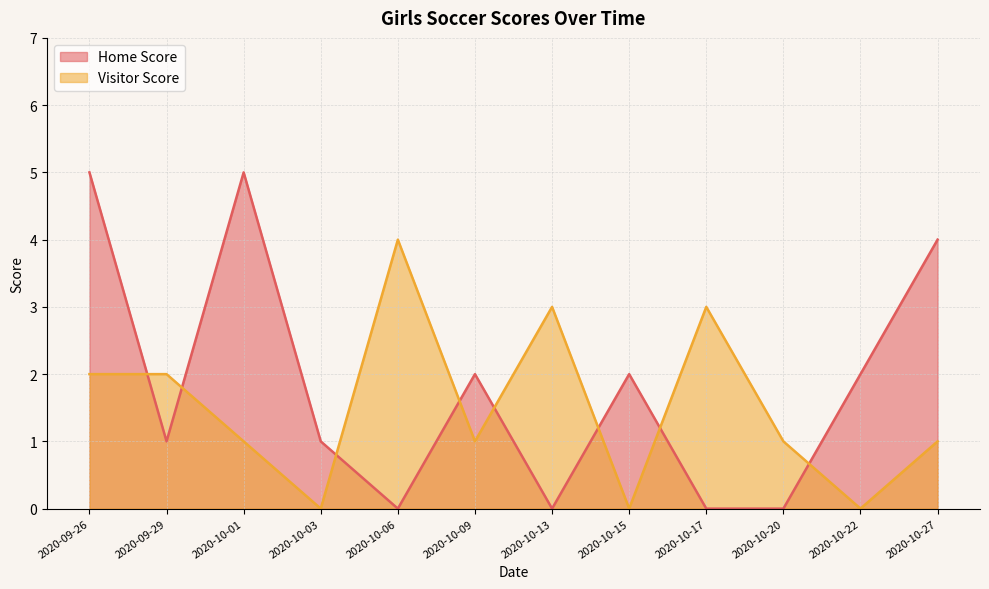

True or false: Home Score and Visitor Score cross at least once.

True